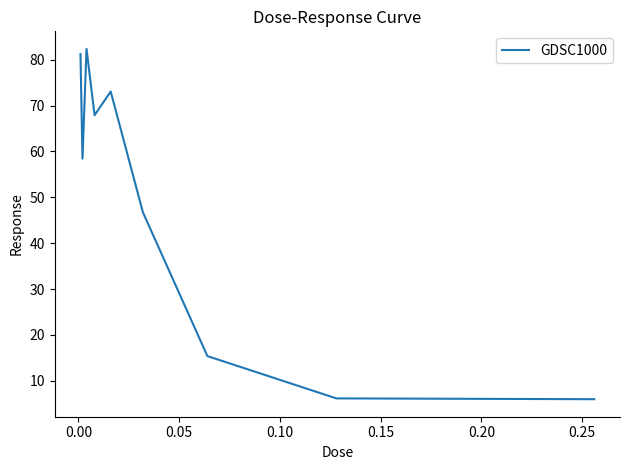

What is the maximum value shown in the chart?

82.4